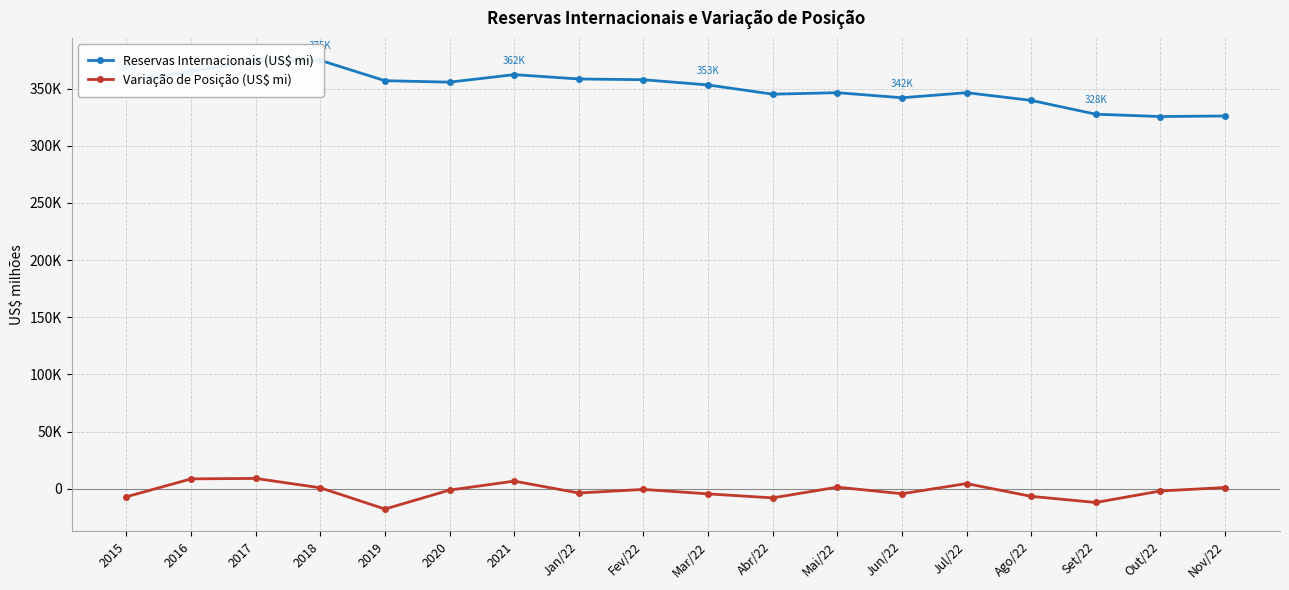

How many positive values does the Variação de Posição (US$ mi) series have?

7